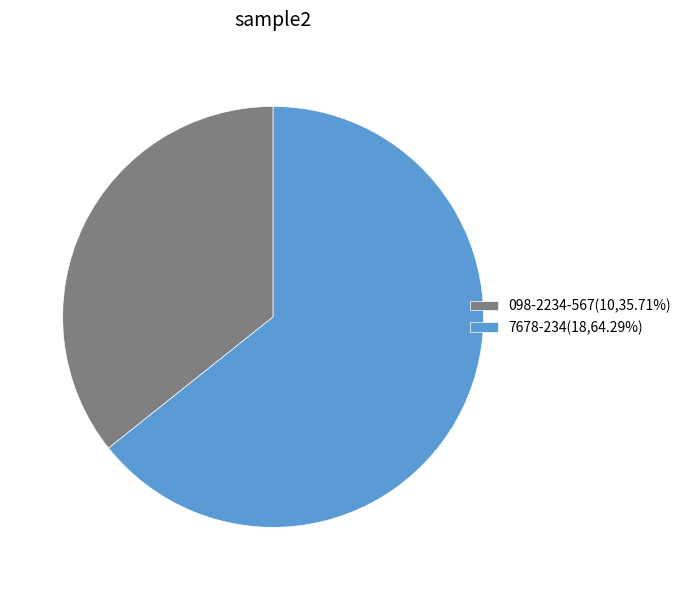

Approximately how many times larger is the value at 098-2234-567(10,35.71%) compared to 7678-234(18,64.29%)?

0.6